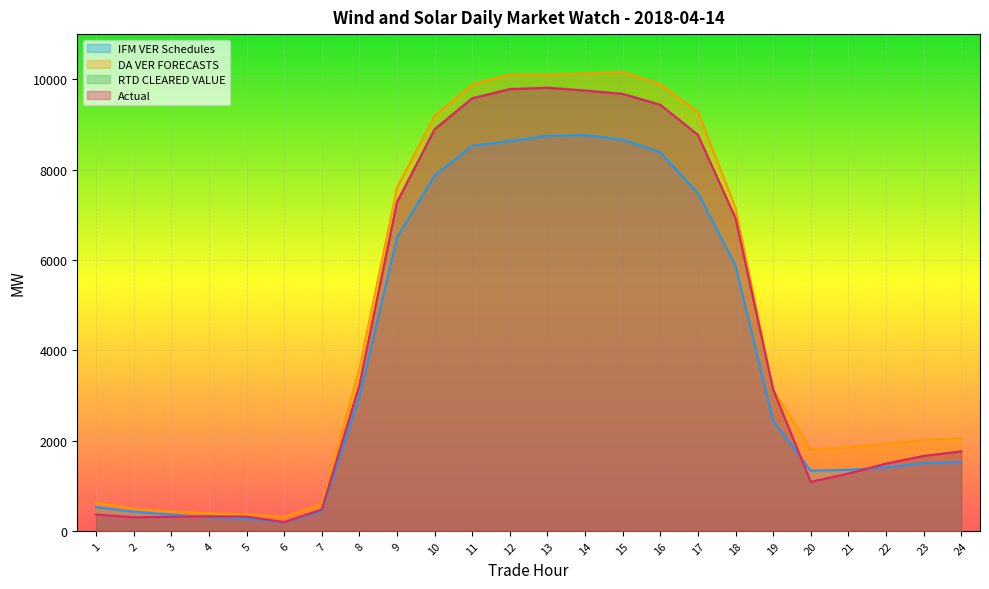

What is the difference between the Actual values at 18 and 20?

5840.6